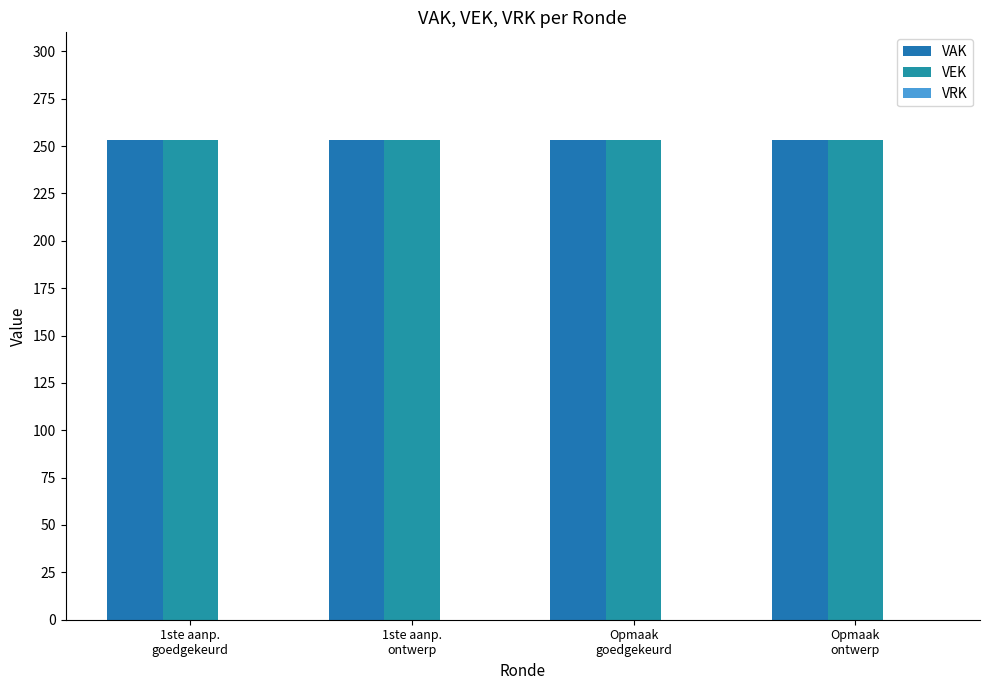

At which category is the sum across all series the highest?

1ste aanp.
goedgekeurd